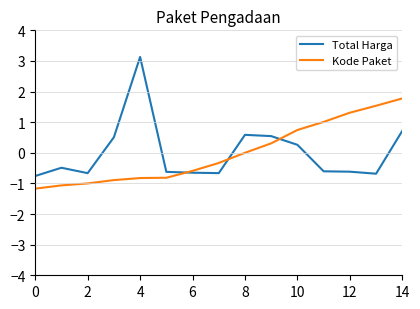

How many intersections are there between Kode Paket and Total Harga?

3